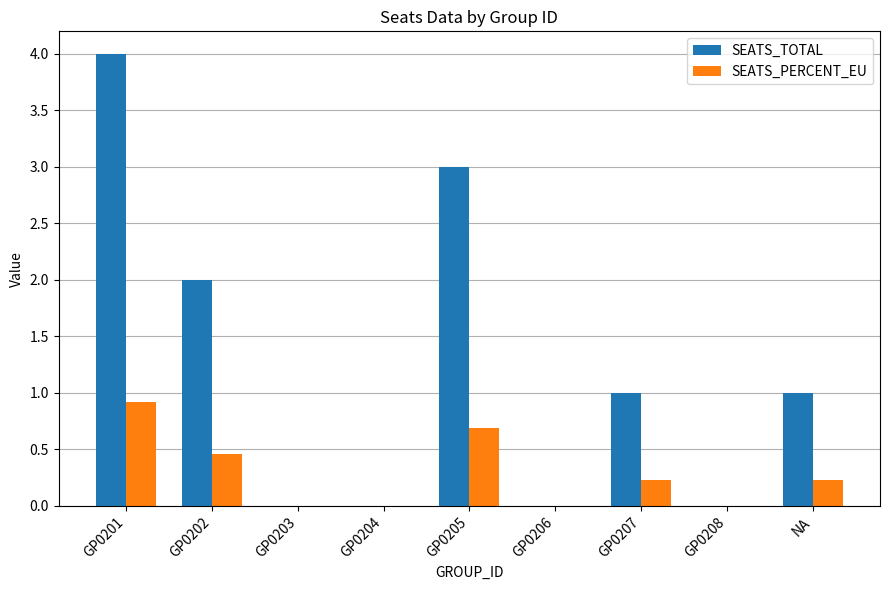

How many series are shown in this chart?

2